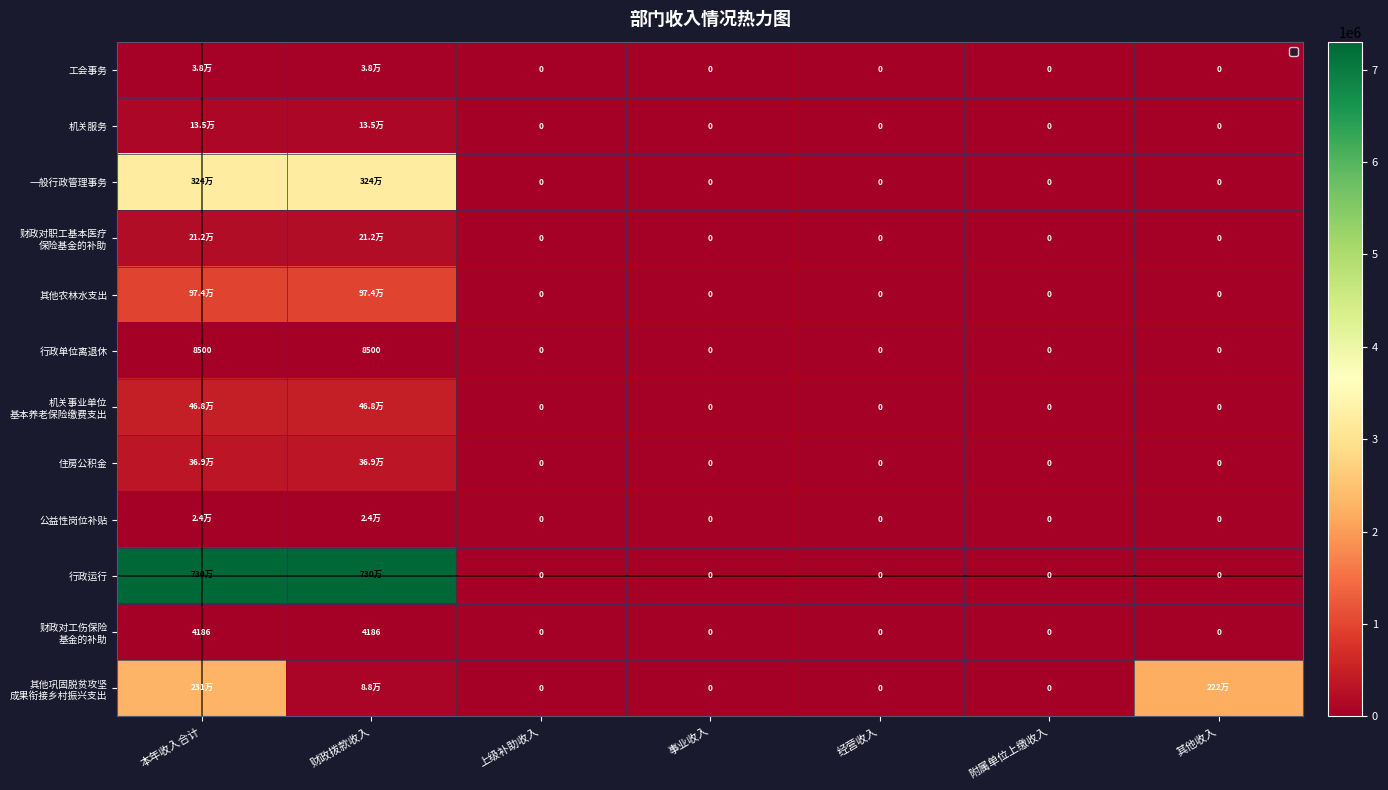

At which category does the chart reach its minimum across all series?

上级补助收入